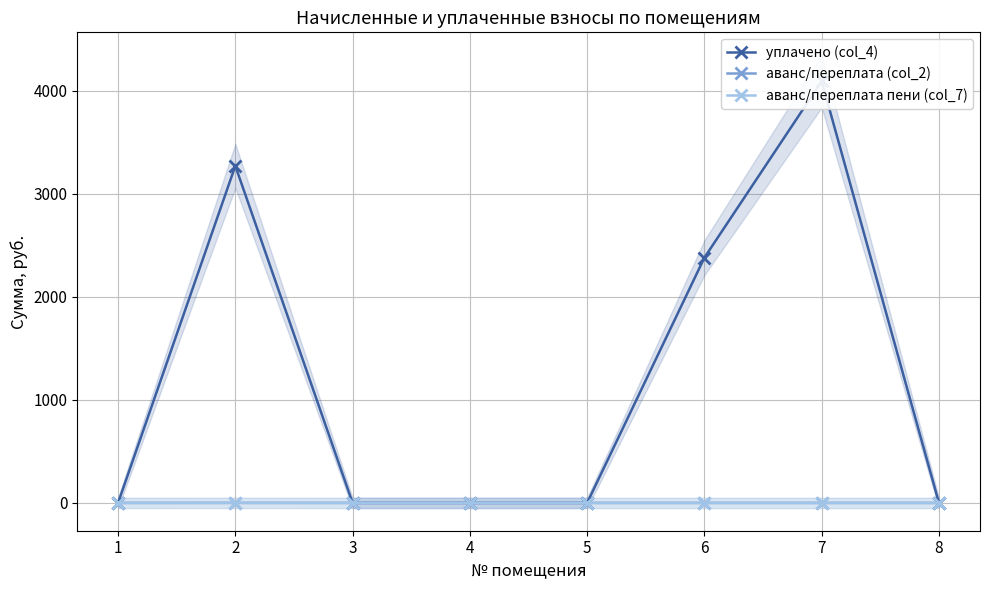

Reading right to left, what are all the values shown in this chart?

уплачено (col_4): 8=0.0	7=4093.8	6=2381.2	5=0.0	4=0.0	3=0.0	2=3272.4	1=0.0
аванс/переплата (col_2): 8=0.0	7=0.0	6=0.0	5=0.0	4=0.0	3=0.0	2=0.3	1=0.0
аванс/переплата пени (col_7): 8=0.0	7=0.0	6=0.0	5=0.0	4=0.0	3=0.0	2=0.3	1=0.0